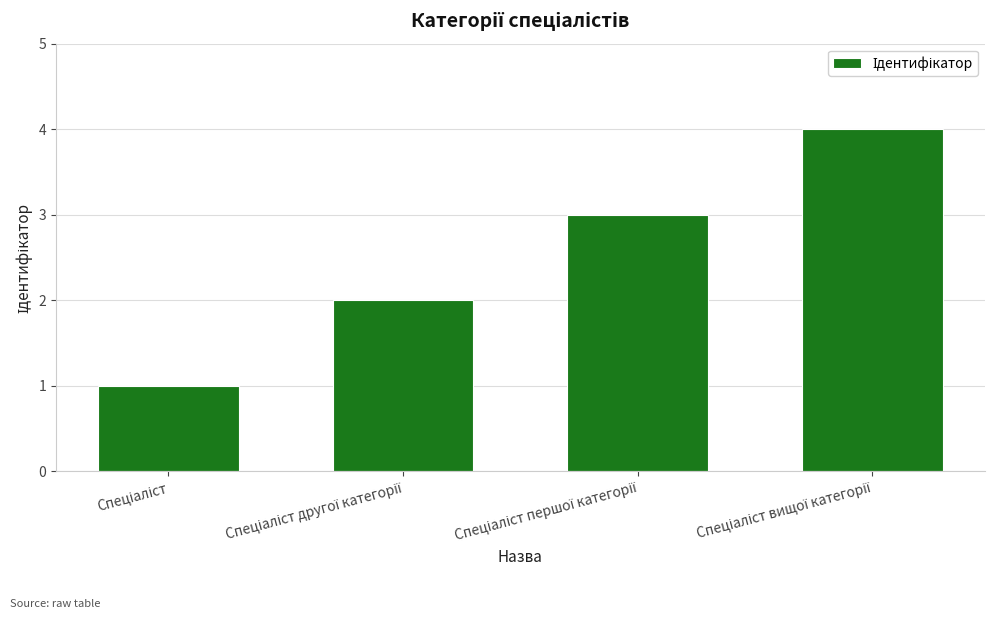

What is the sum of all values?

10